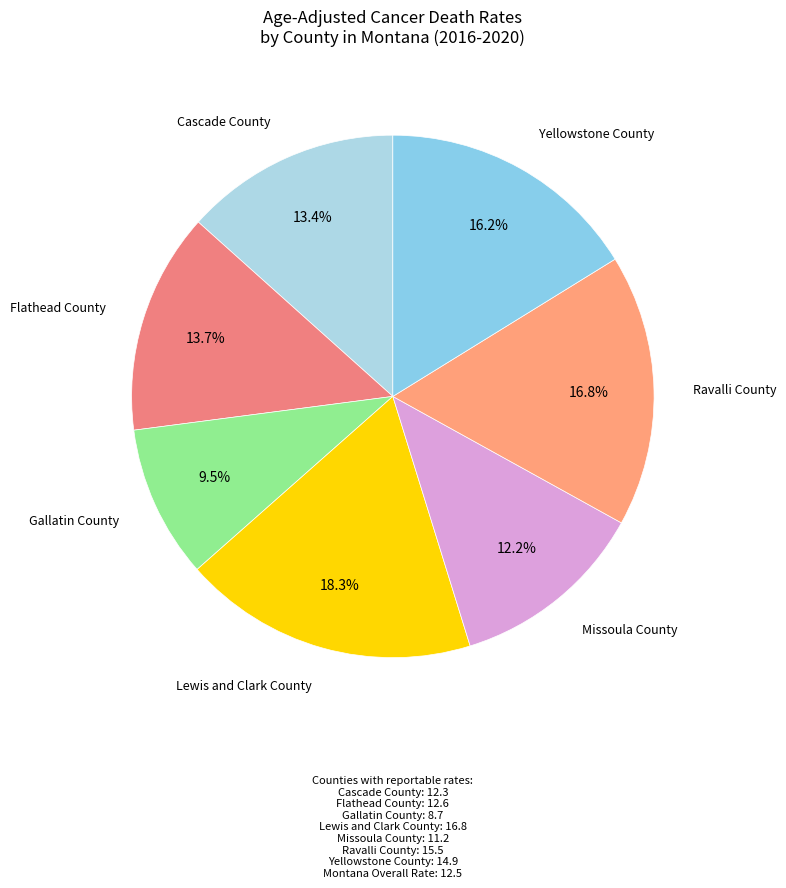

Is there any slice that represents more than half of the pie?

No